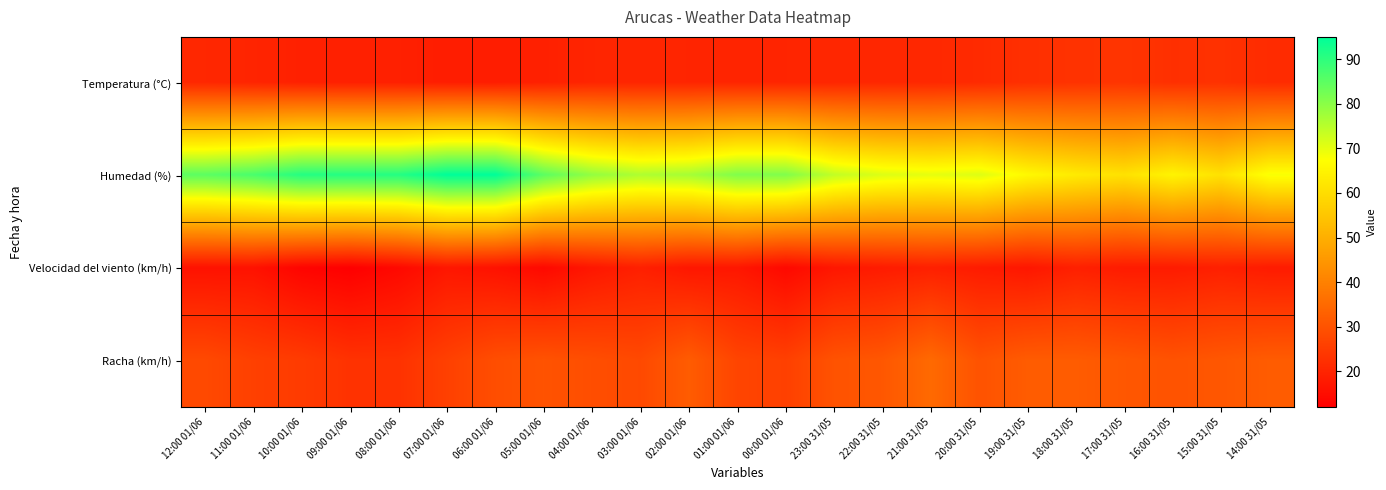

At how many categories does at least one series exceed 26?

23